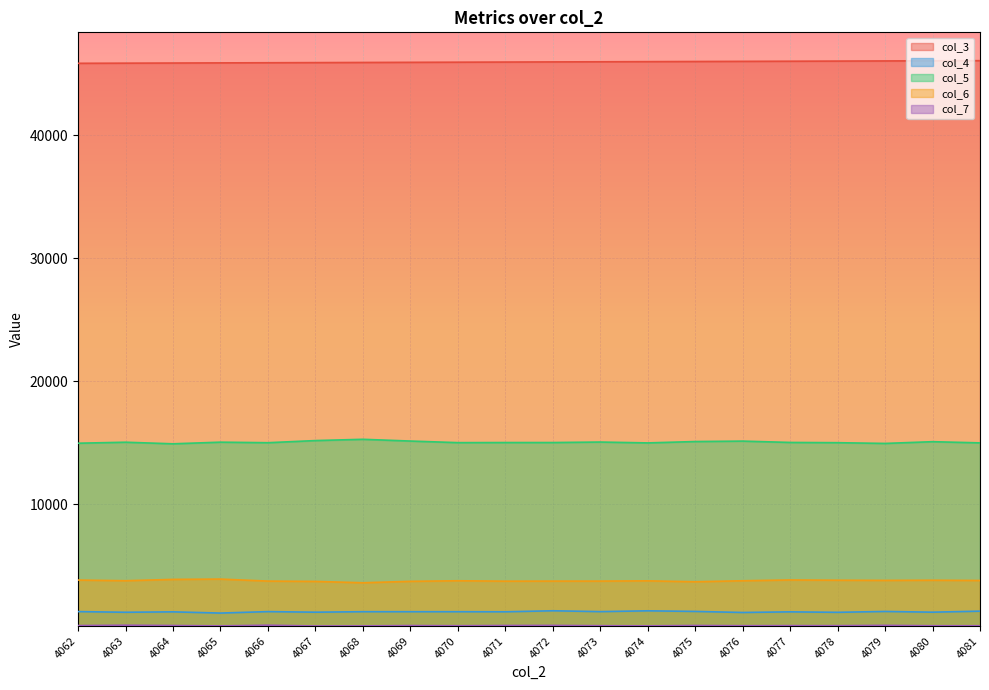

The value of col_6 at 4063 is 2343. True or false?

False